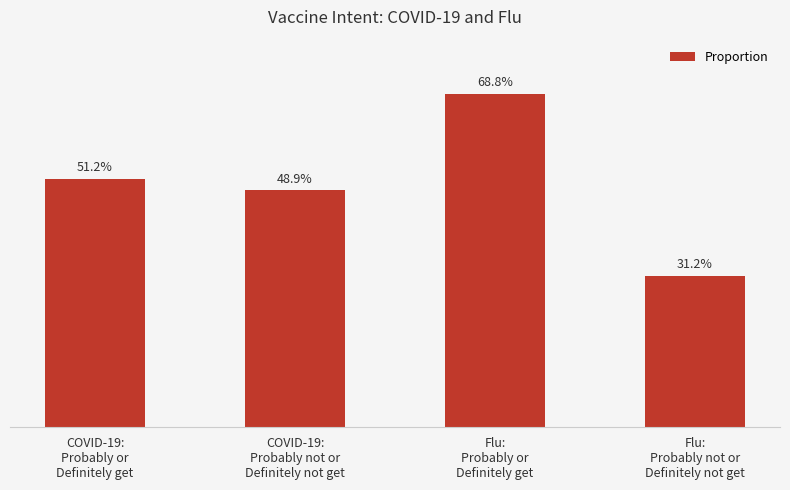

What is the value of the 2nd bar from the left?

0.5